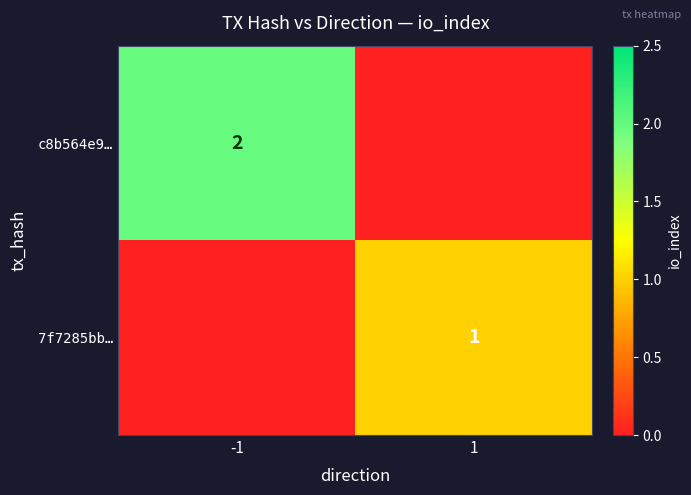

True or false: 7f7285bb… has a value of 1 at 1.

True